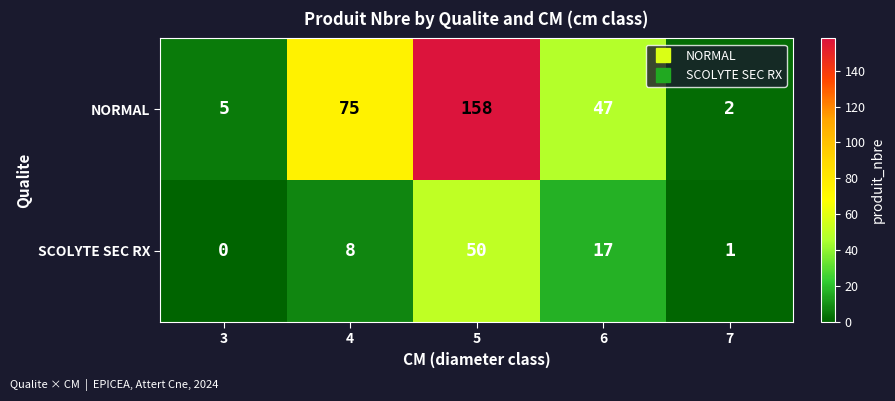

Reading left to right, transcribe all the data shown in this chart.

NORMAL: 5	75	158	47	2
SCOLYTE SEC RX: 0	8	50	17	1